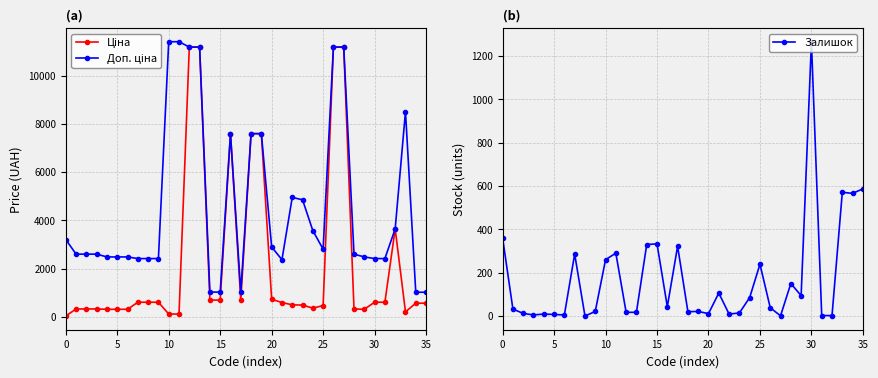

At which category does the chart reach its peak across all series?

10